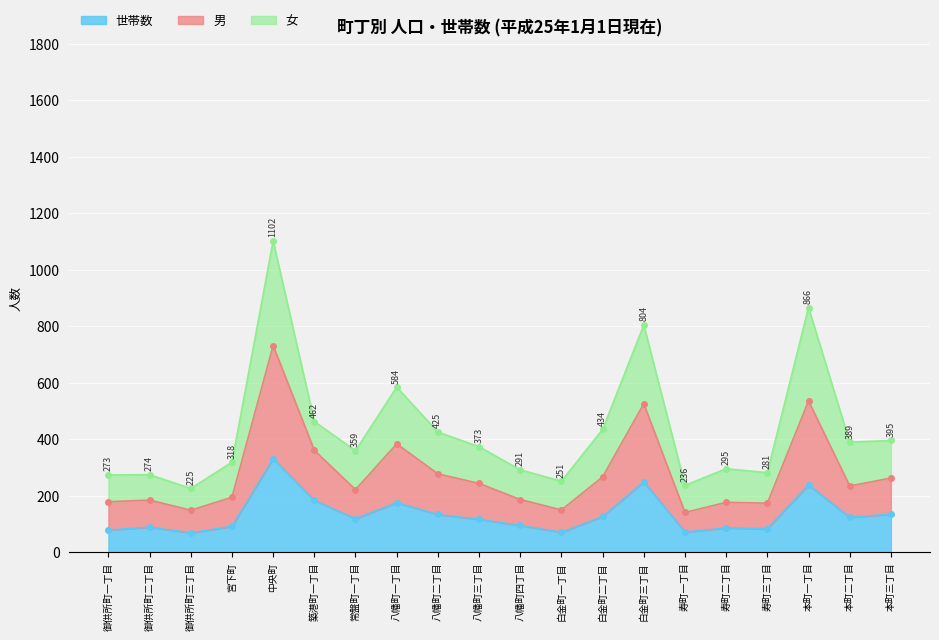

What value does the 世帯数 series have at 宮下町, to the nearest 50?

100